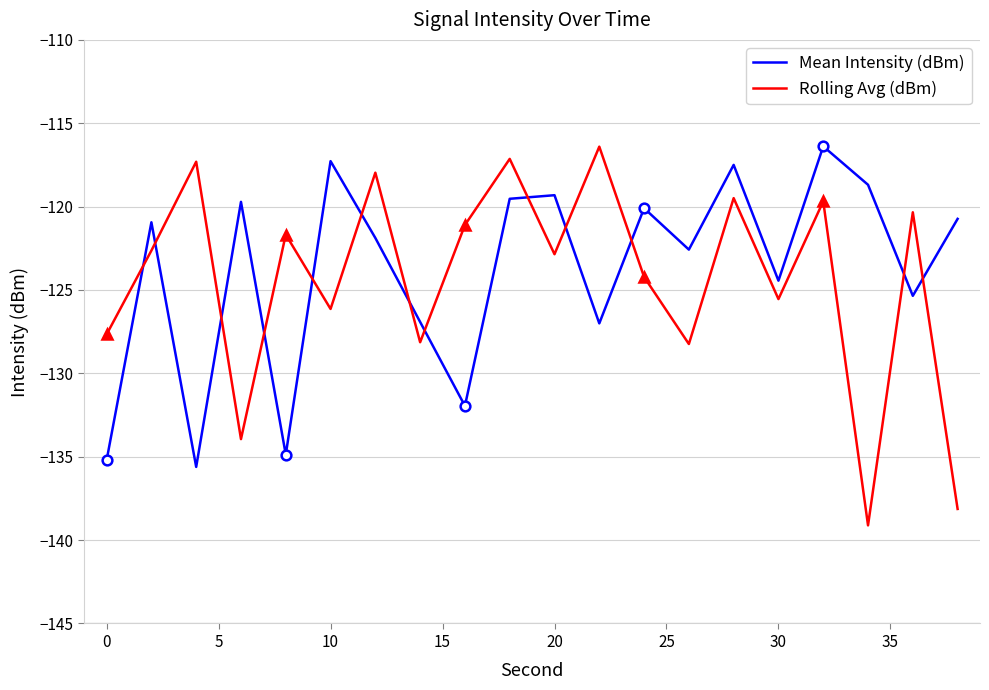

Reading left to right, what are all the values shown in this chart?

Mean Intensity (dBm): -135.2	-120.9	-135.6	-119.7	-134.9	-117.3	-121.9	-126.9	-132.0	-119.5	-119.3	-127.0	-120.1	-122.6	-117.5	-124.4	-116.4	-118.7	-125.3	-120.7
Rolling Avg (dBm): -127.7	-122.6	-117.3	-133.9	-121.7	-126.1	-118.0	-128.1	-121.1	-117.1	-122.9	-116.4	-124.2	-128.2	-119.5	-125.5	-119.7	-139.1	-120.3	-138.1